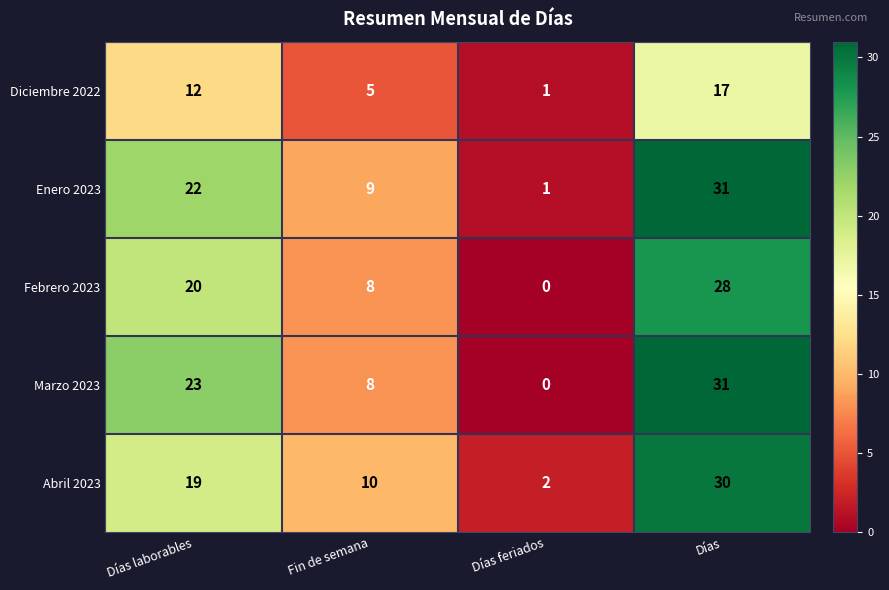

At which label is Enero 2023 closest to 16?

Días laborables